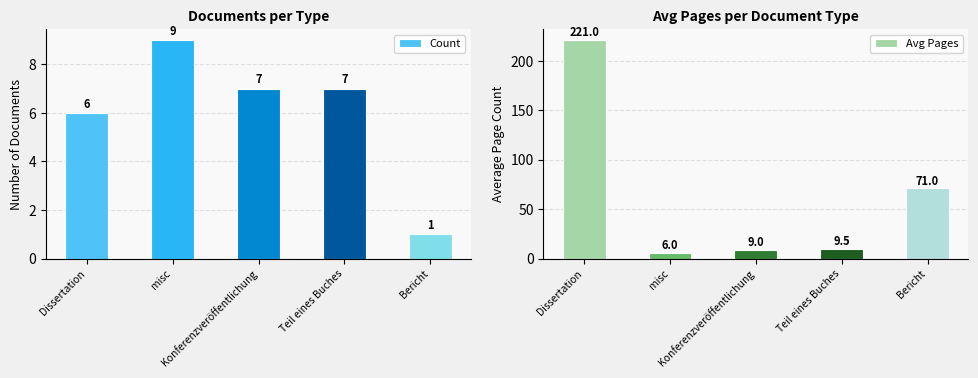

Does the chart contain stacked bars?

No